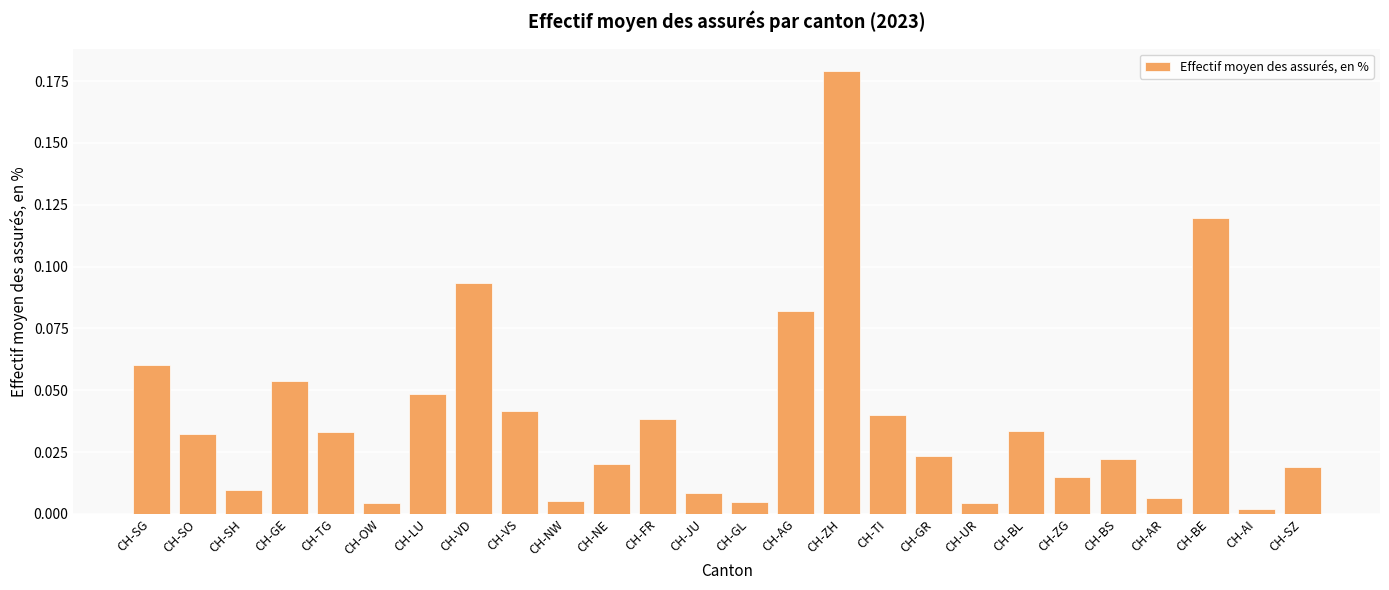

How many data points does each series have?

26